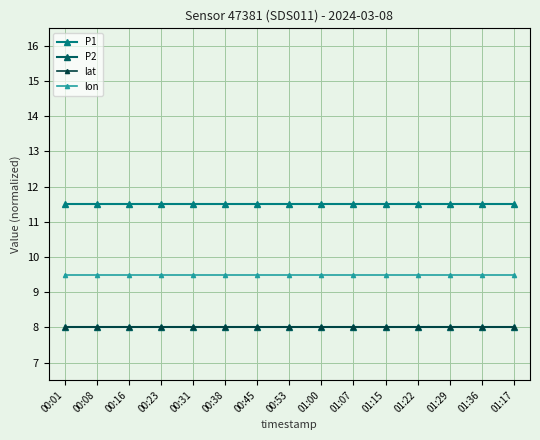

Rank the series by their maximum value, from lowest to highest.

P2, lat, lon, P1